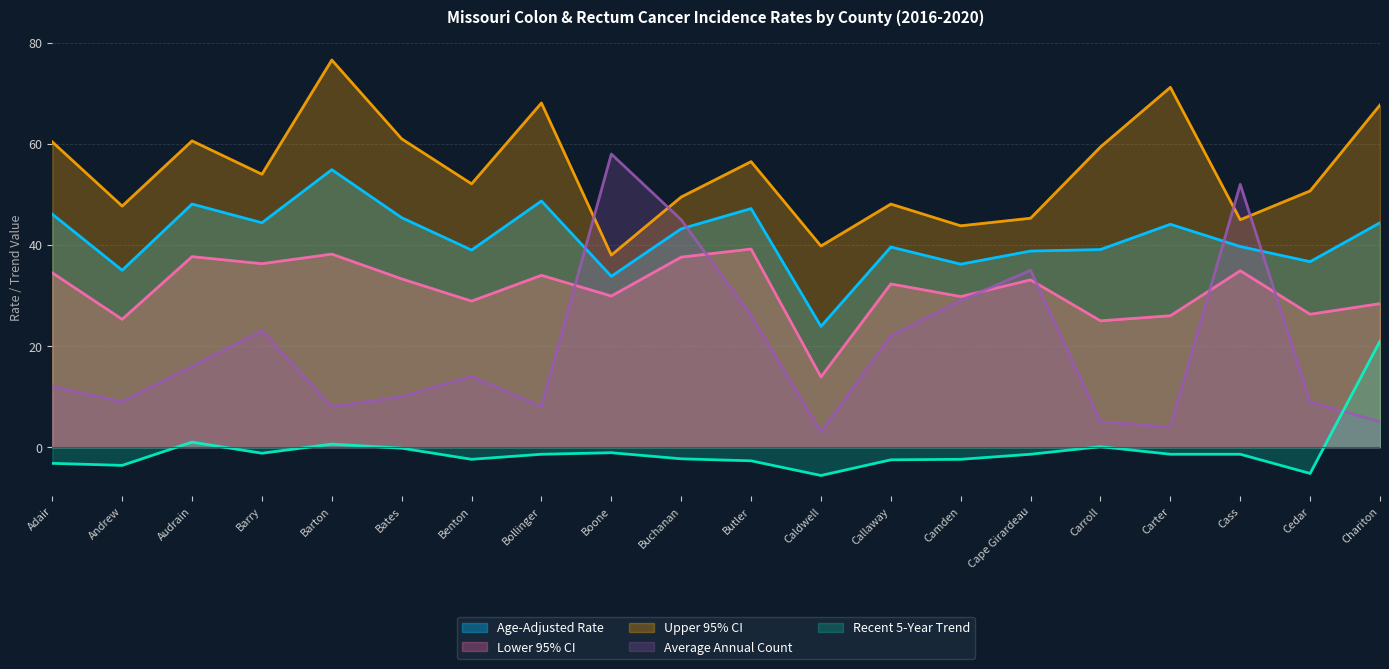

What is the total value across all series at Audrain?

163.4